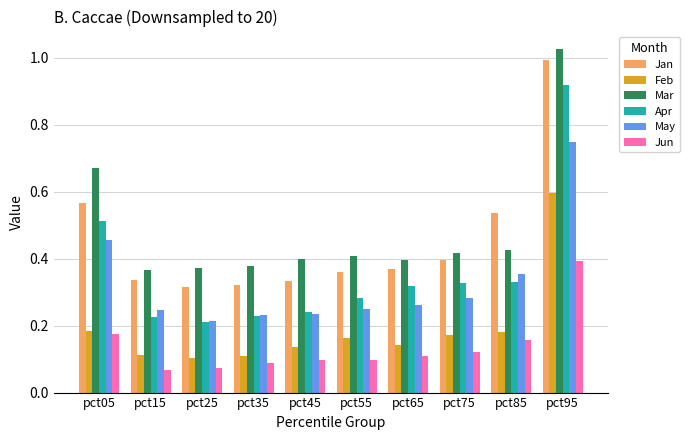

The Jan series shows 0.2 at pct65. True or false?

False